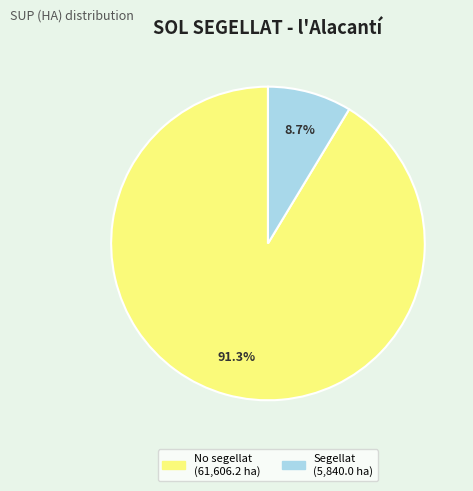

Which has a higher value, Segellat or No segellat?

No segellat